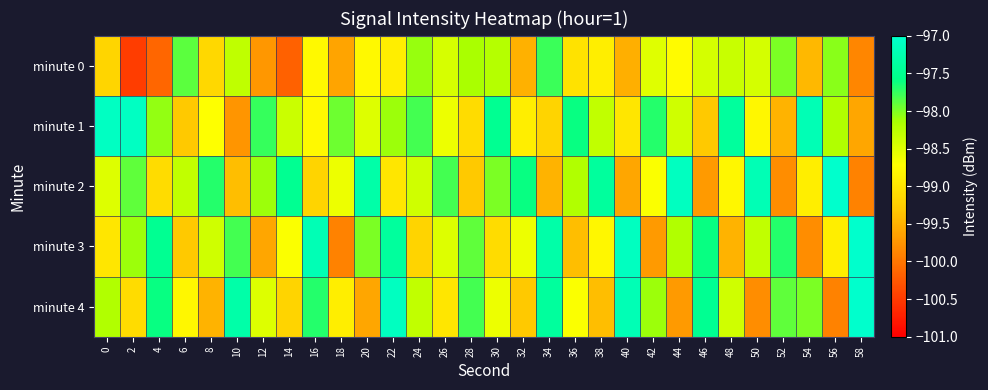

At which category is the sum across all series the highest?

22